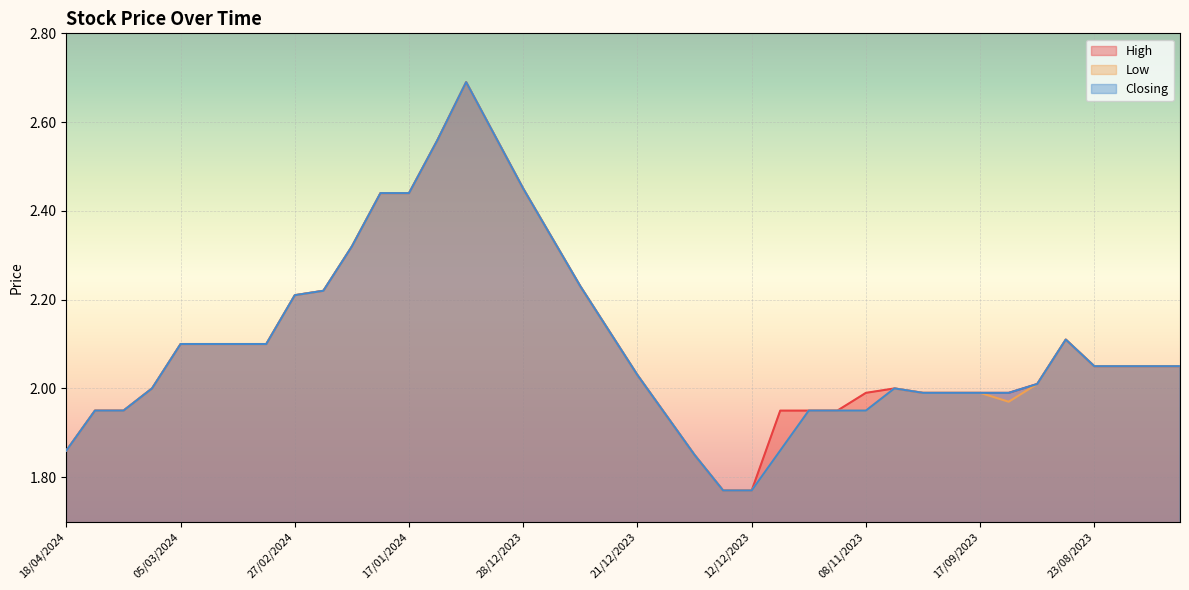

In Closing, how many points are higher than both neighbors (excluding endpoints)?

3